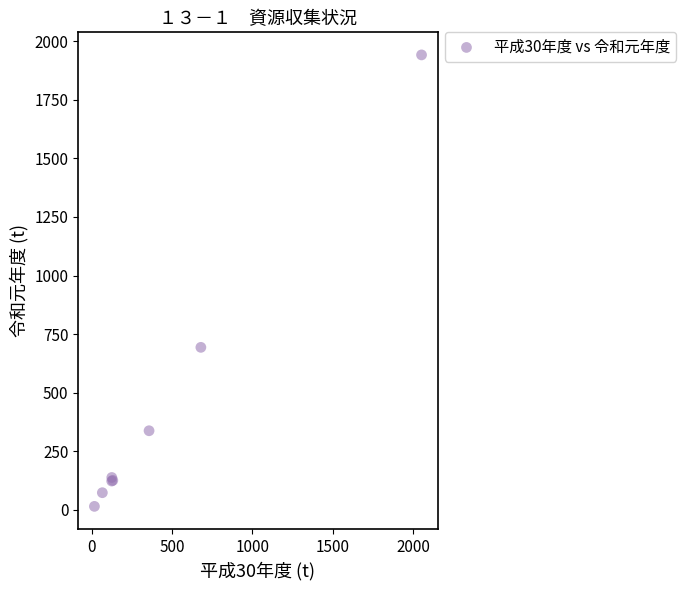

What Y value in the scatter plot is closest to 978?

693.6